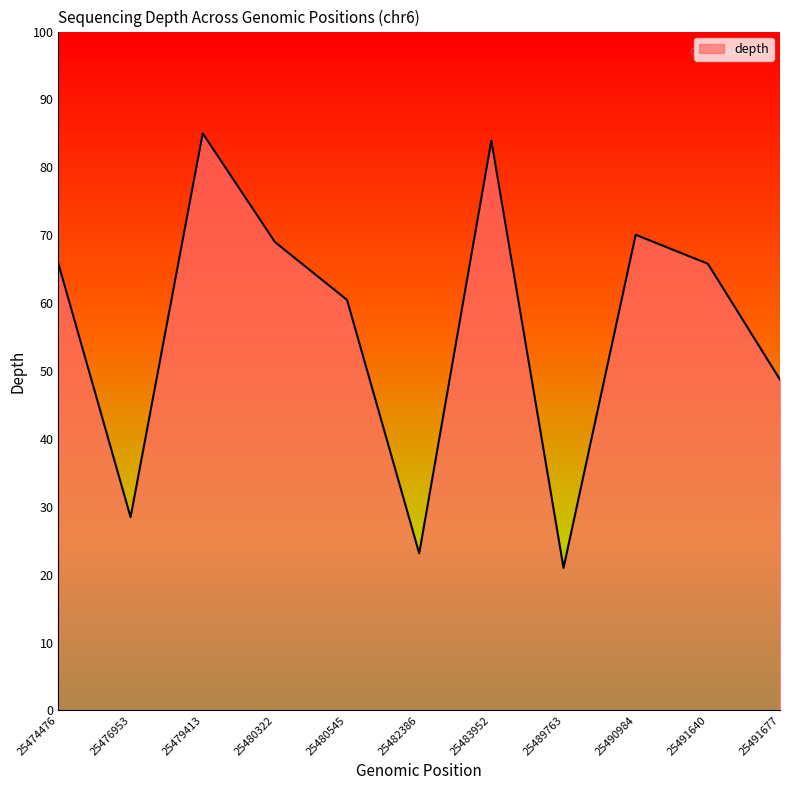

What is the minimum value shown in the chart?

21.0